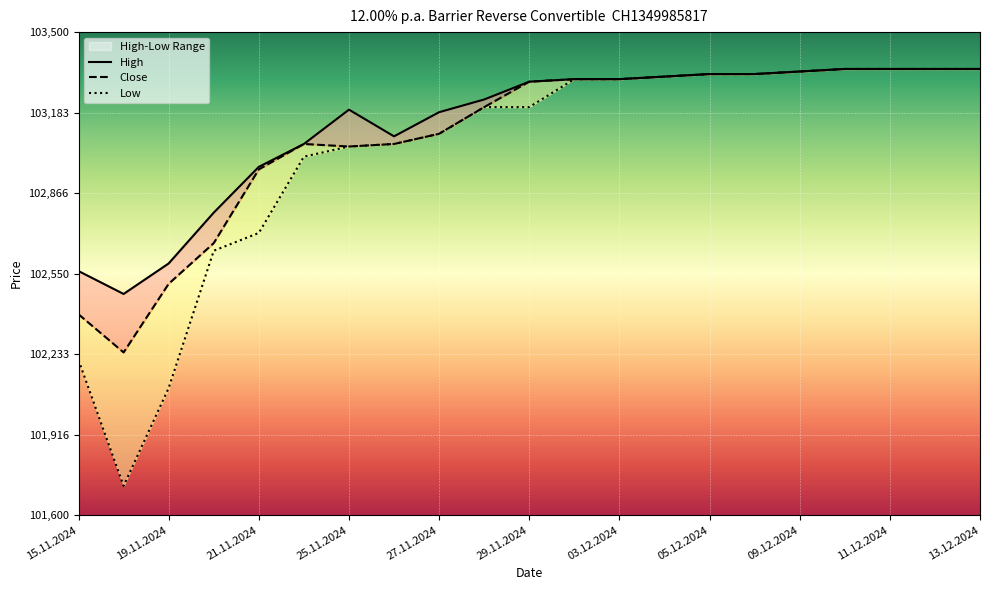

Rank the series at 25.11.2024 from lowest to highest value.

Close, Low, High